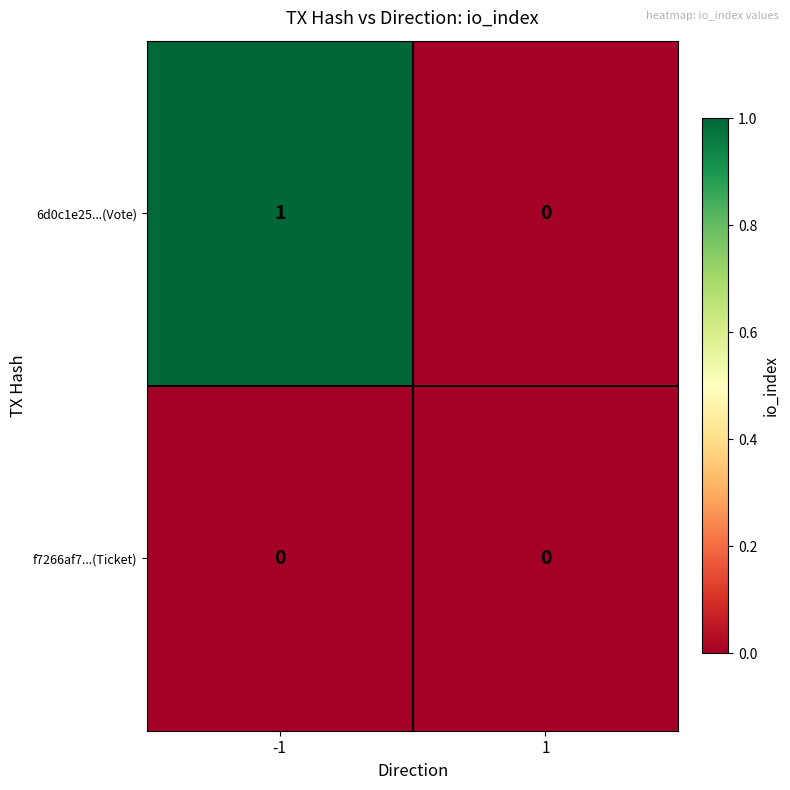

Which series has the largest total across all categories?

6d0c1e25...(Vote)